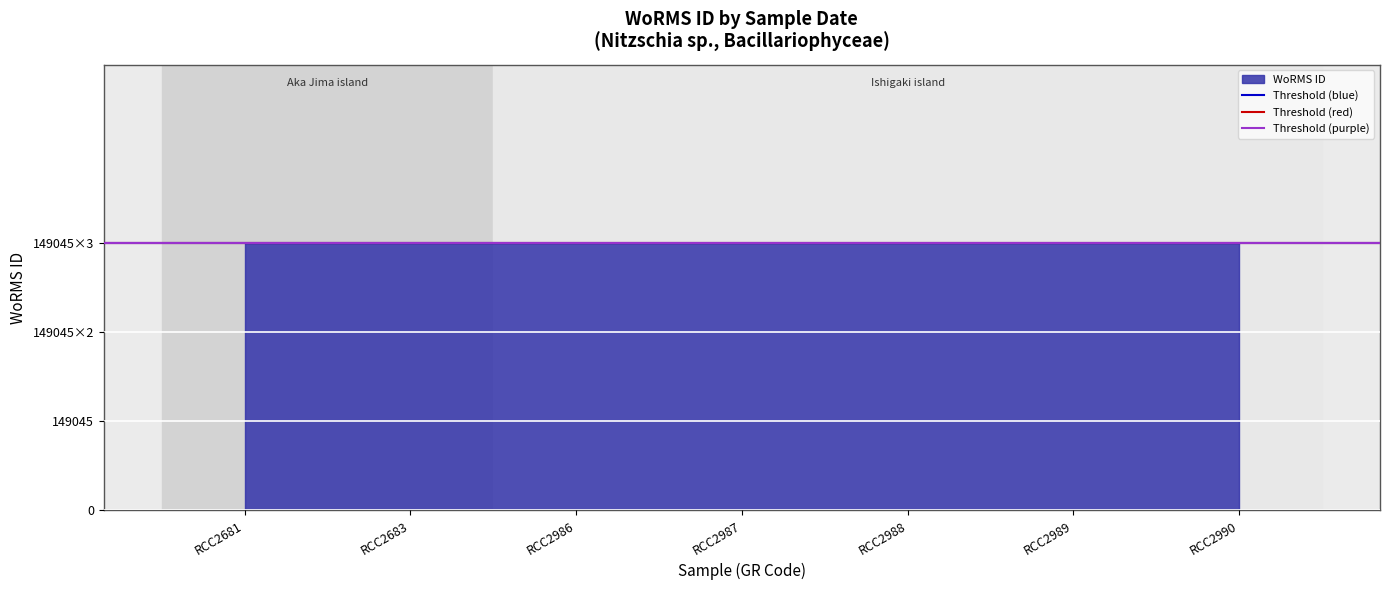

Rank the series at RCC2681 from lowest to highest value.

Threshold (purple), Threshold (red), Threshold (blue)